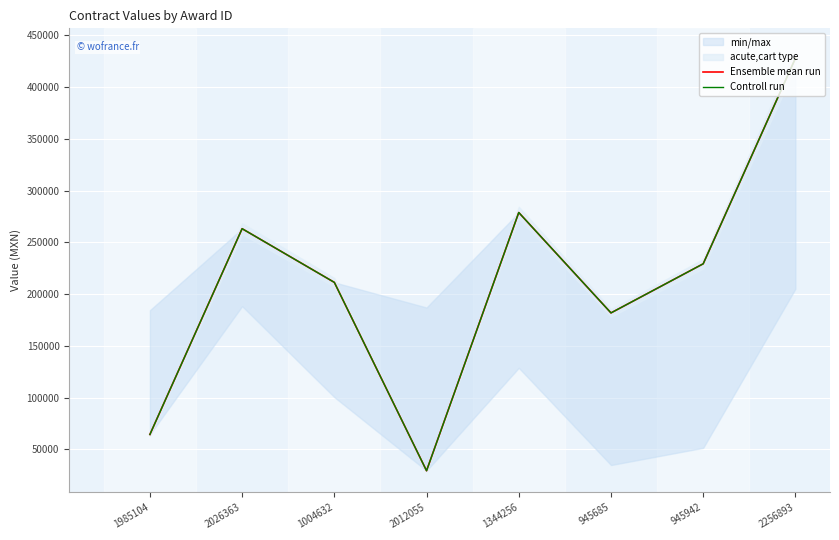

The value of Controll run at 1004632 is 211346.4. True or false?

True